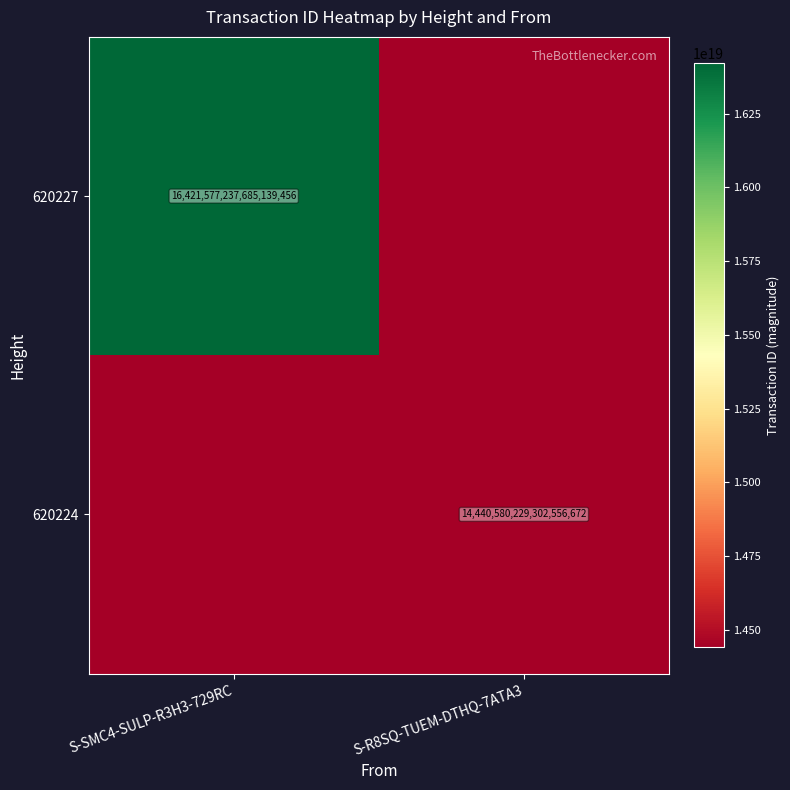

At which category is the sum across all series the highest?

S-SMC4-SULP-R3H3-729RC